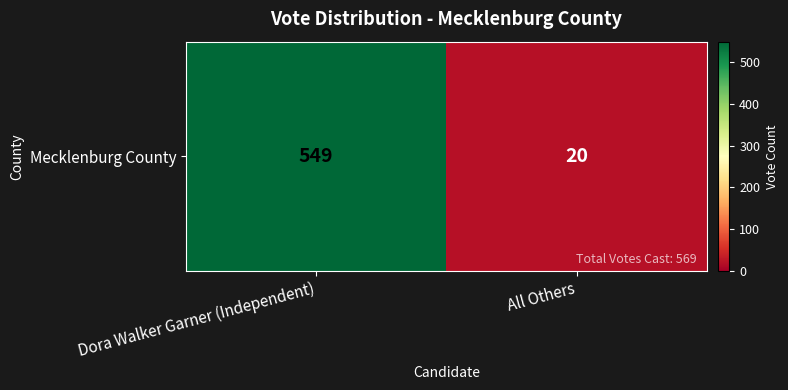

Which category has the lowest value across all series?

All Others